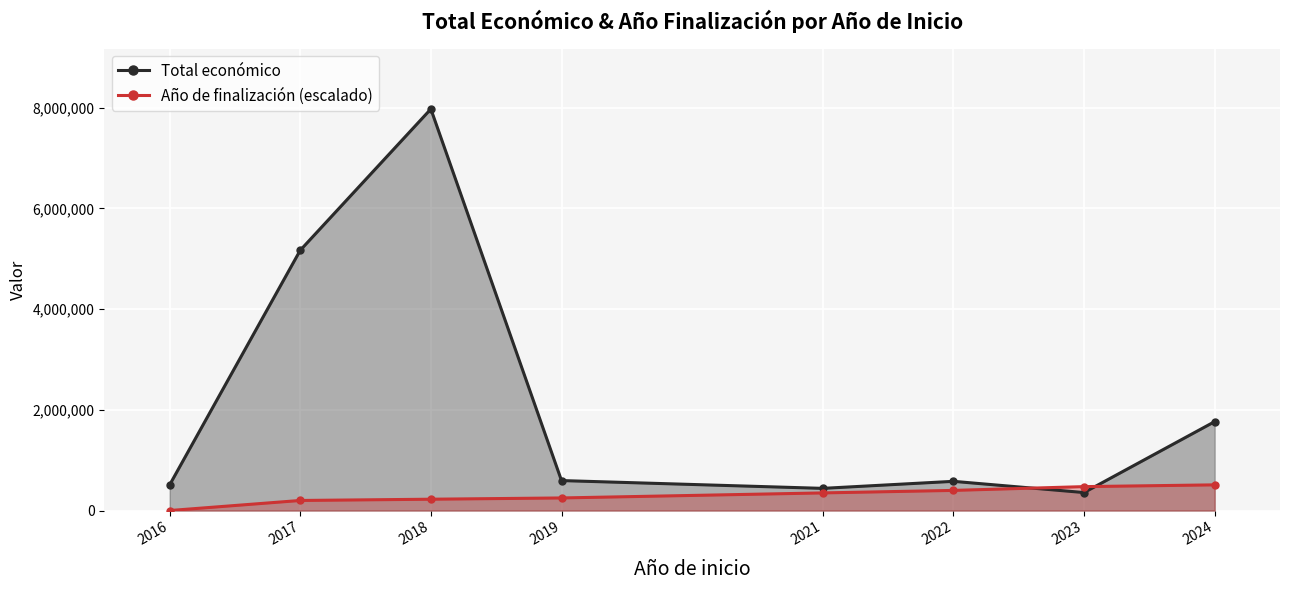

What is the sum of all Año de finalización (escalado) values?

2410000.0